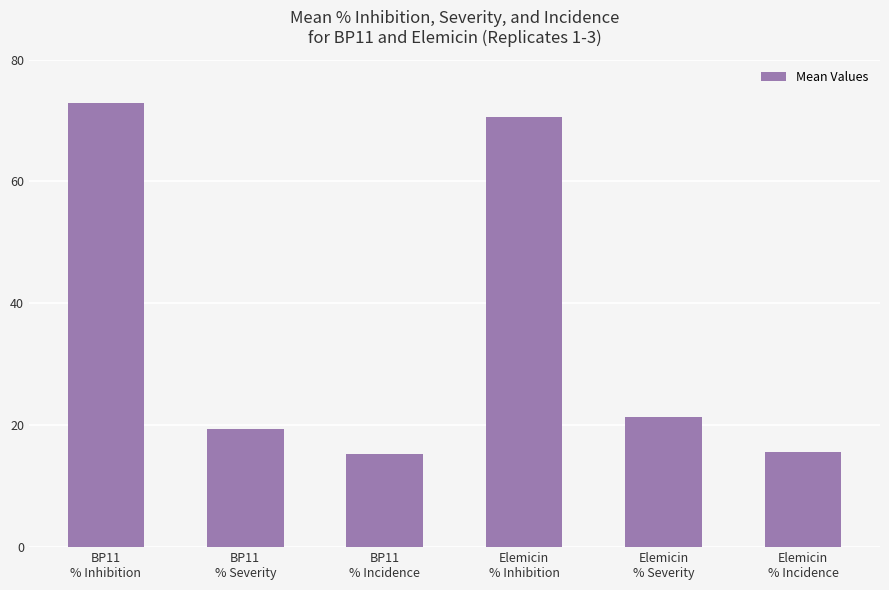

Reading left to right, extract all data points from this chart.

BP11
% Inhibition=72.8	BP11
% Severity=19.3	BP11
% Incidence=15.2	Elemicin
% Inhibition=70.6	Elemicin
% Severity=21.4	Elemicin
% Incidence=15.6